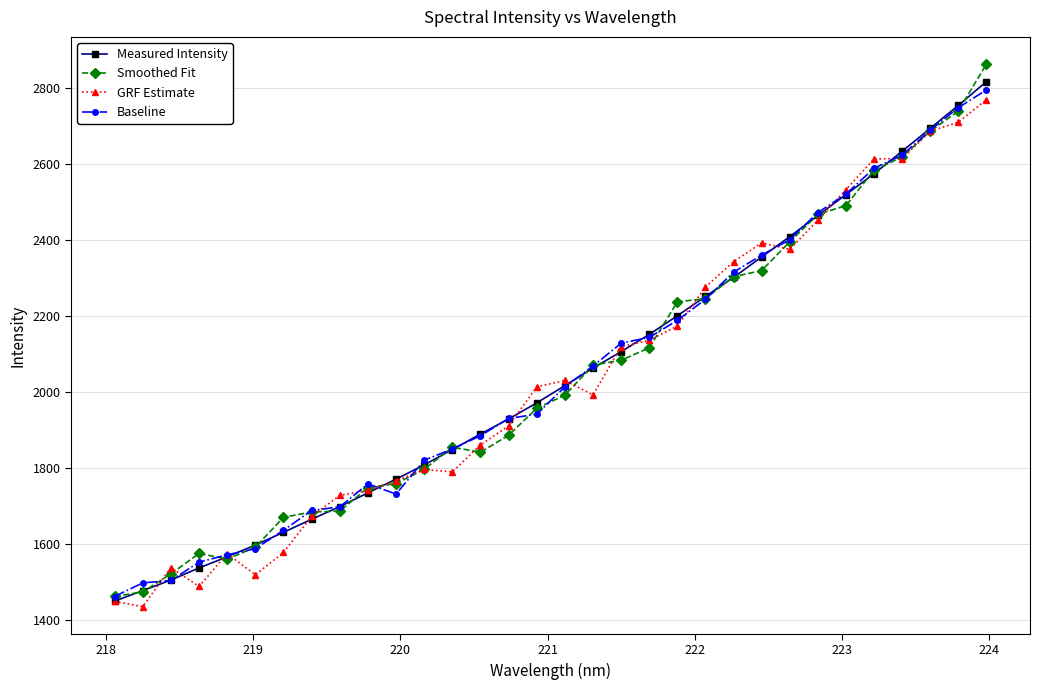

What is the value of the Baseline point at the 24th from the left?

2360.7